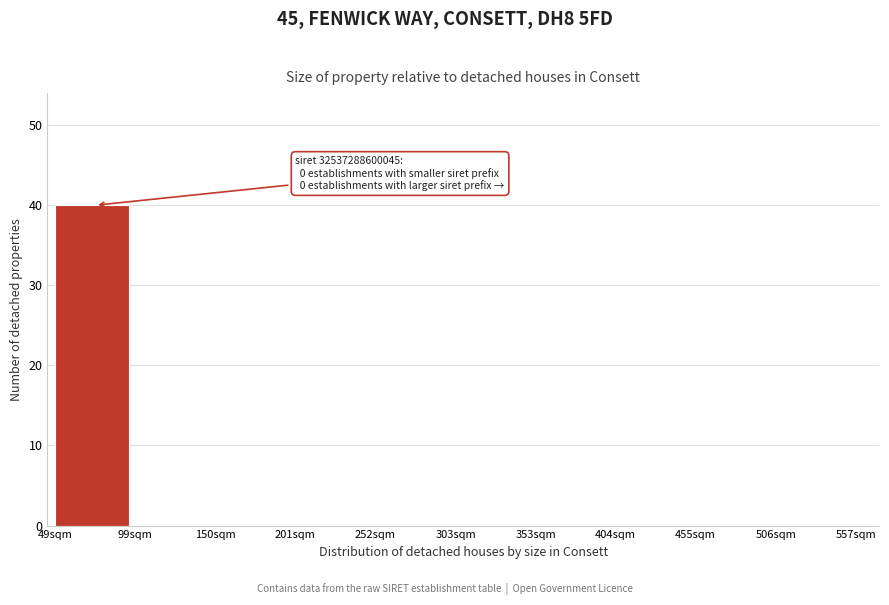

Which range on the x-axis has the tallest bar?

50 to 100